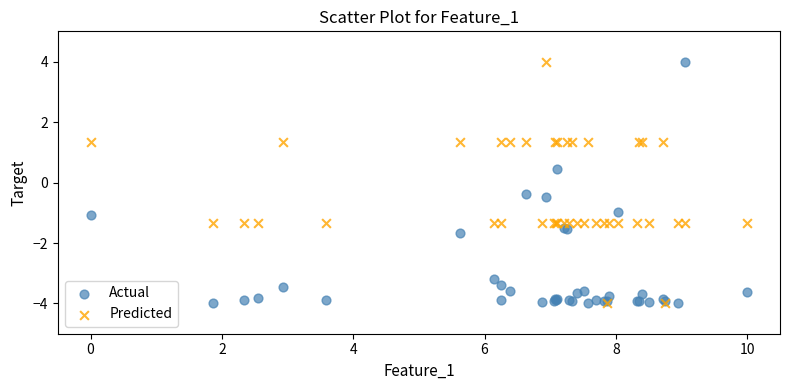

What are all the series names shown in the legend?

Actual, Predicted